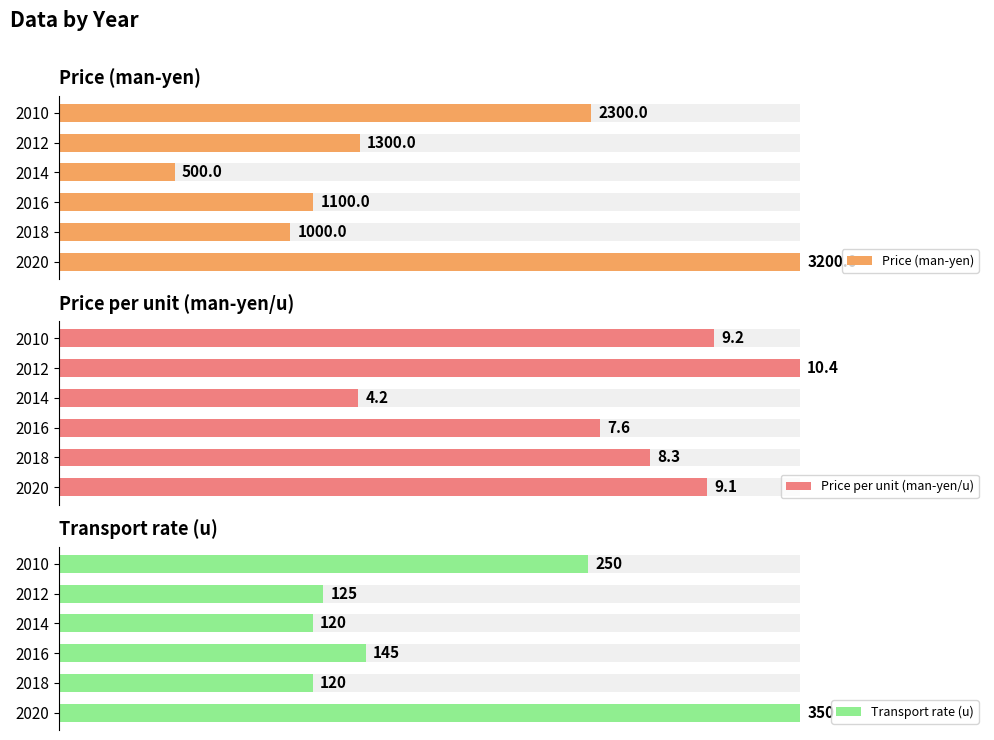

List the series in order of their peak value, highest first.

Price (man-yen), Transport rate (u), Price per unit (man-yen/u)